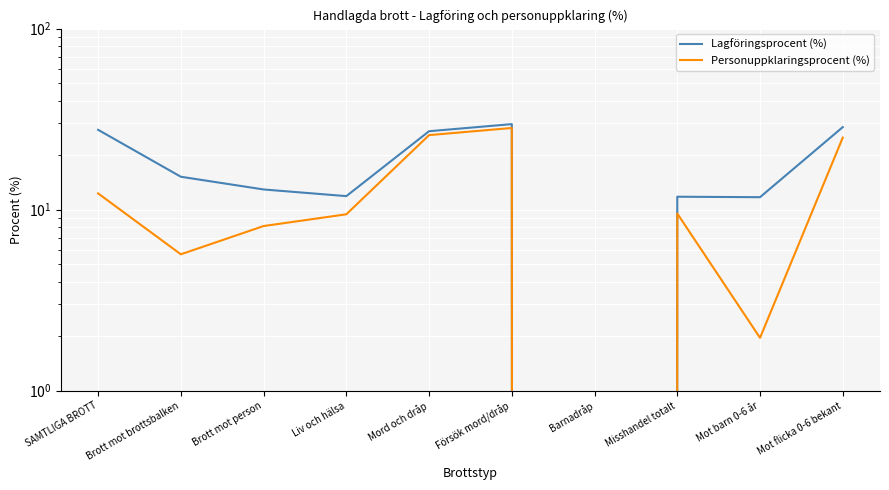

In Lagföringsprocent (%), how many points are higher than both neighbors (excluding endpoints)?

2